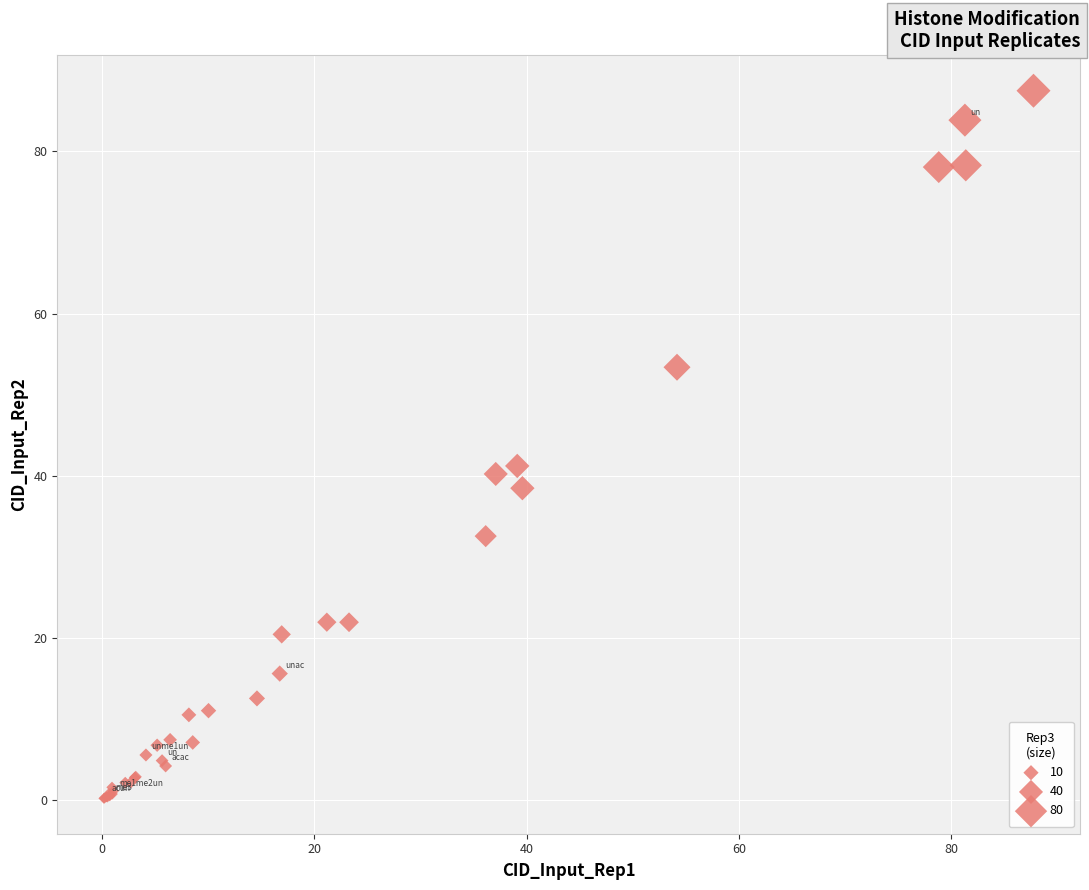

What Y value in the scatter plot is closest to 43?

41.2